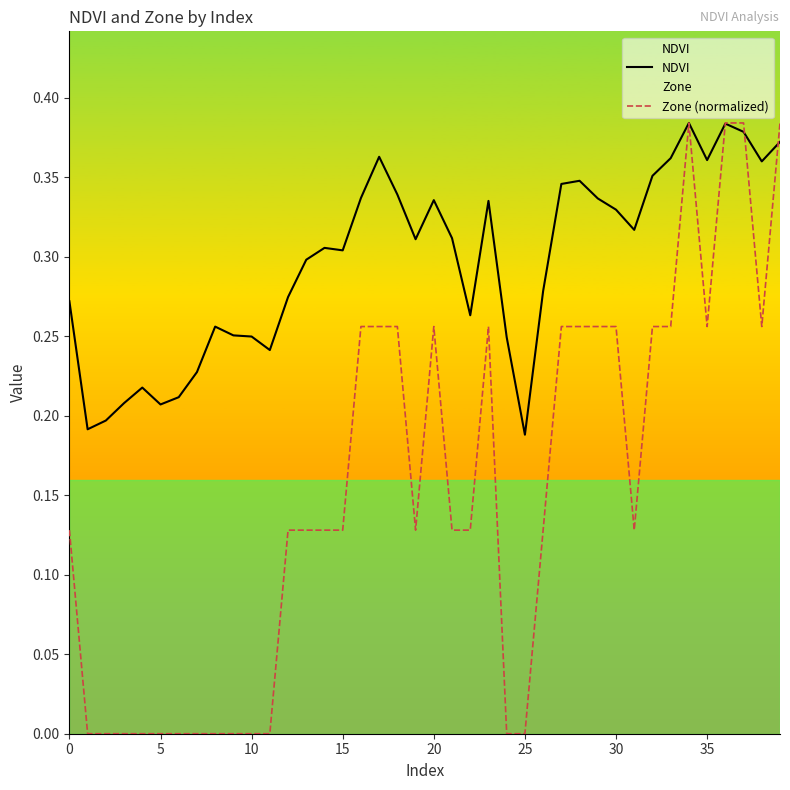

What is the lowest value of the NDVI series?

0.2